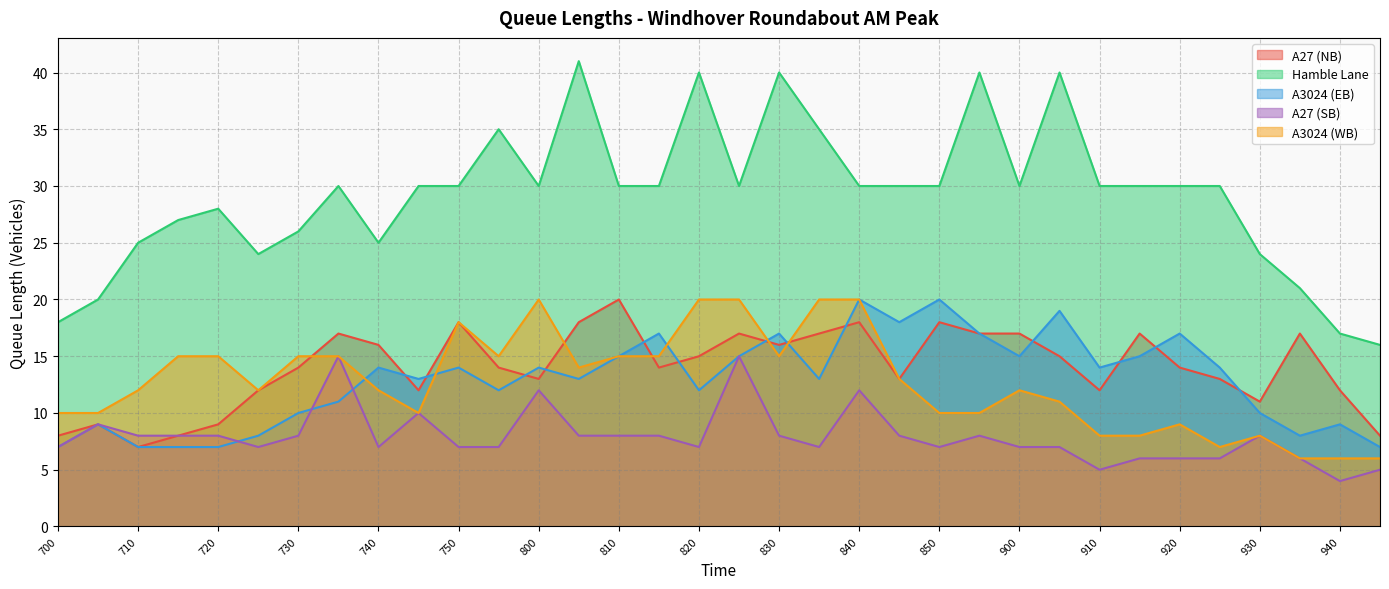

At how many categories does at least one series exceed 34?

7